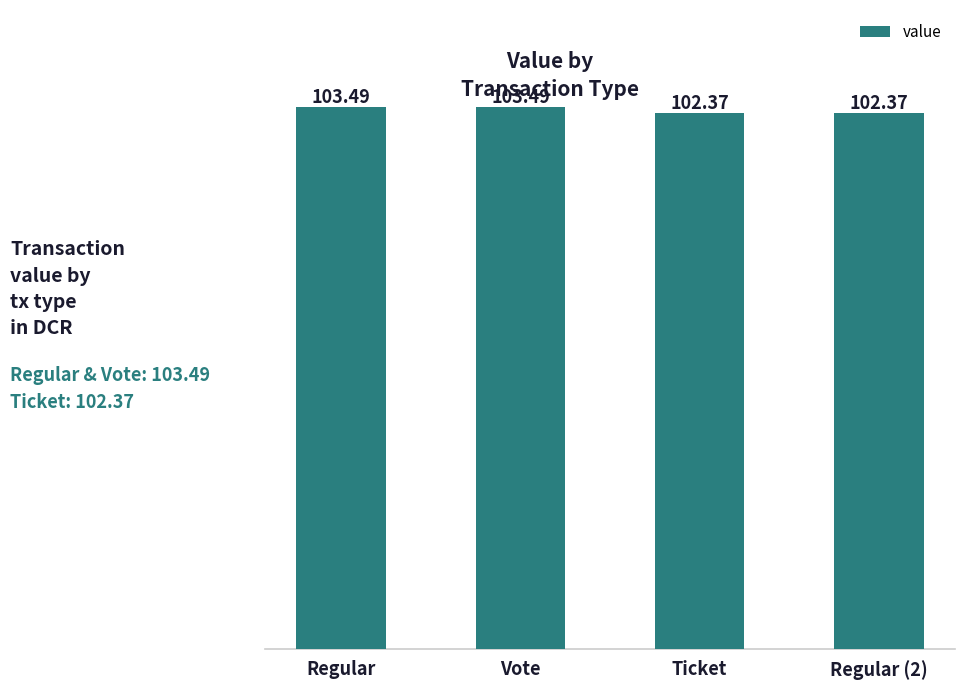

How many bars are there in total?

4